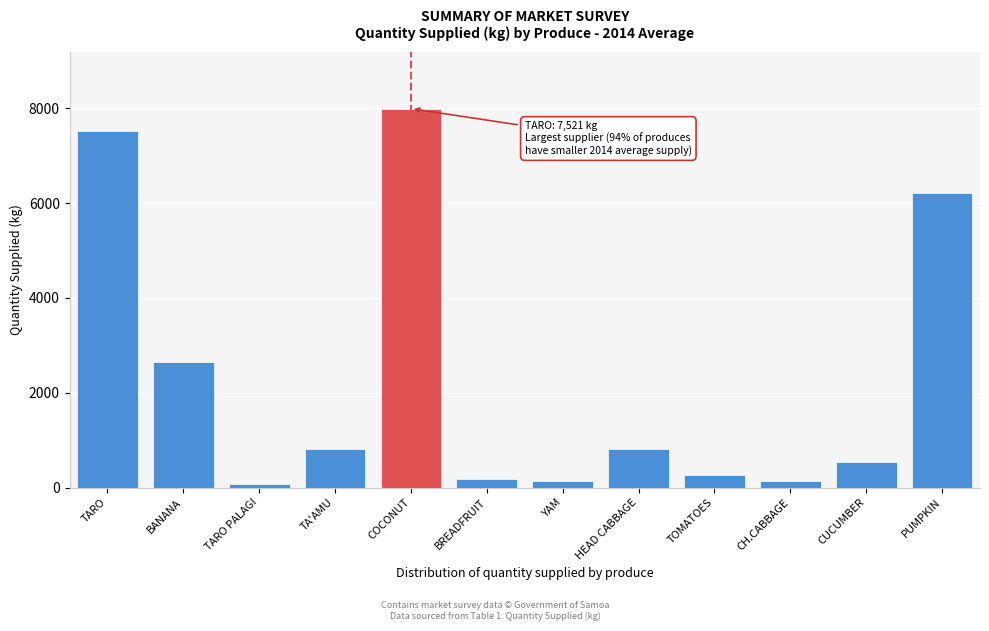

What is the greatest value displayed?

7993